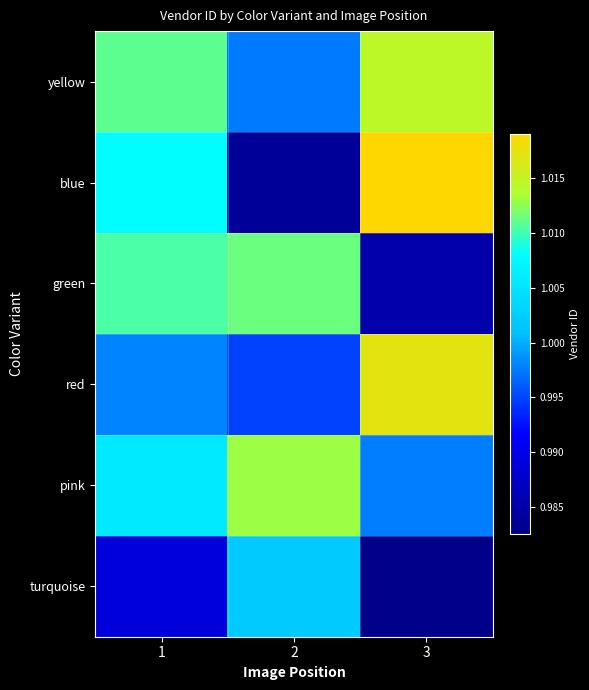

Reading right to left, list all the values displayed in this chart.

yellow: 3=1014344025.3	2=997555244.3	1=1010958350.1
blue: 3=1019025003.1	2=983767199.2	1=1007894829.0
green: 3=985124650.7	2=1011442680.4	1=1010445696.2
red: 3=1017070708.4	2=994832027.4	1=998015544.3
pink: 3=997736674.7	2=1012910572.9	1=1005754712.4
turquoise: 3=982552795.4	2=1002183498.7	1=989089654.7